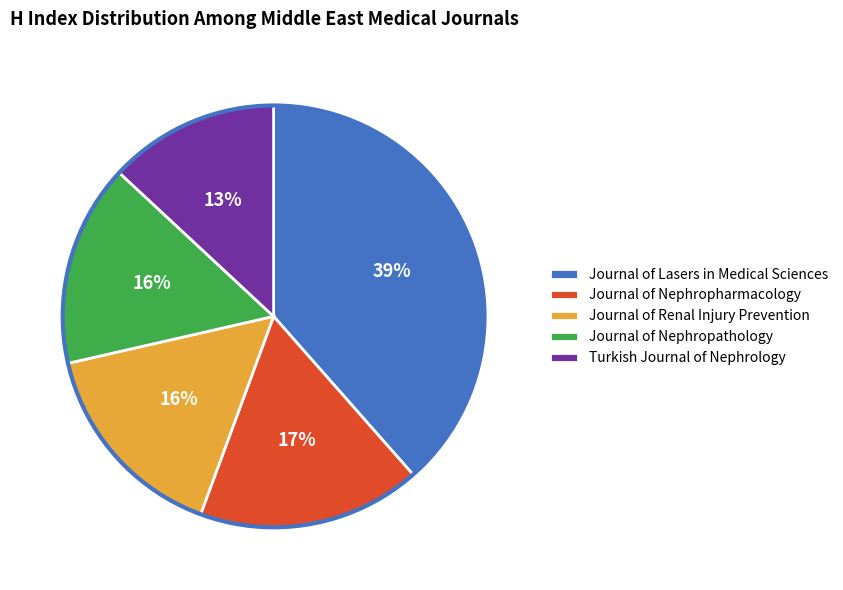

The Turkish Journal of Nephrology slice represents 4% of the pie. True or false?

False